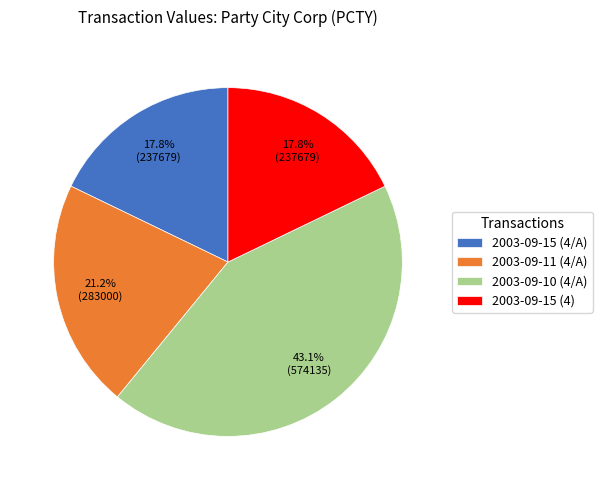

To the nearest percent, what portion does 2003-09-11 (4/A) represent?

21%